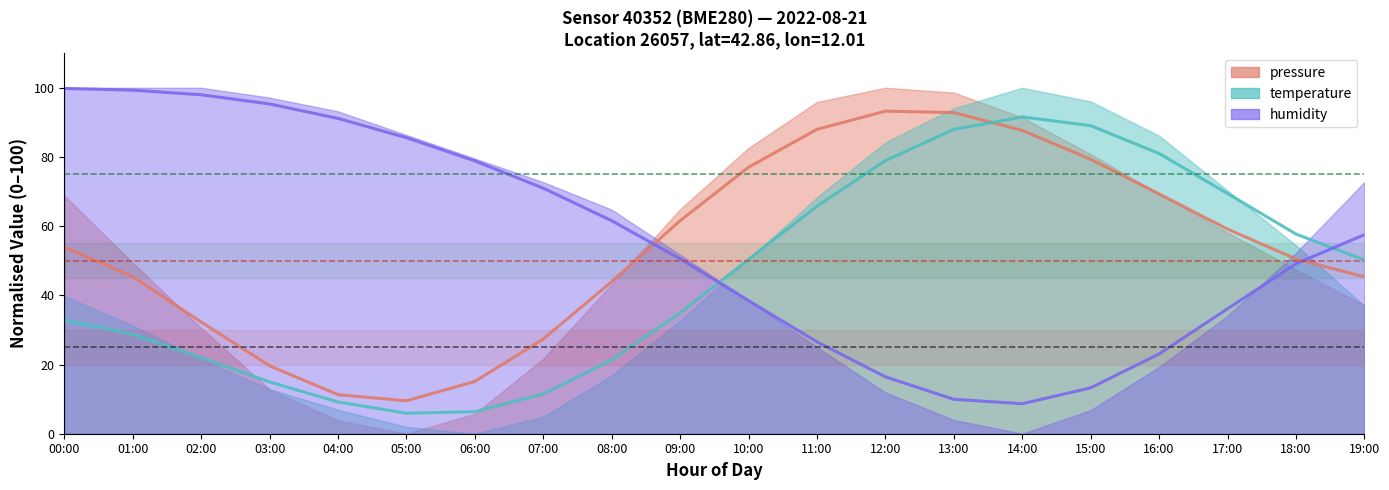

How many times do humidity and pressure cross each other?

2